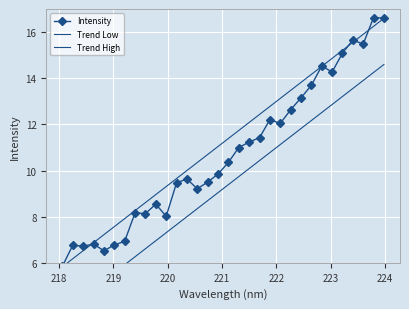

The Intensity series shows 10.5 at 219. True or false?

False